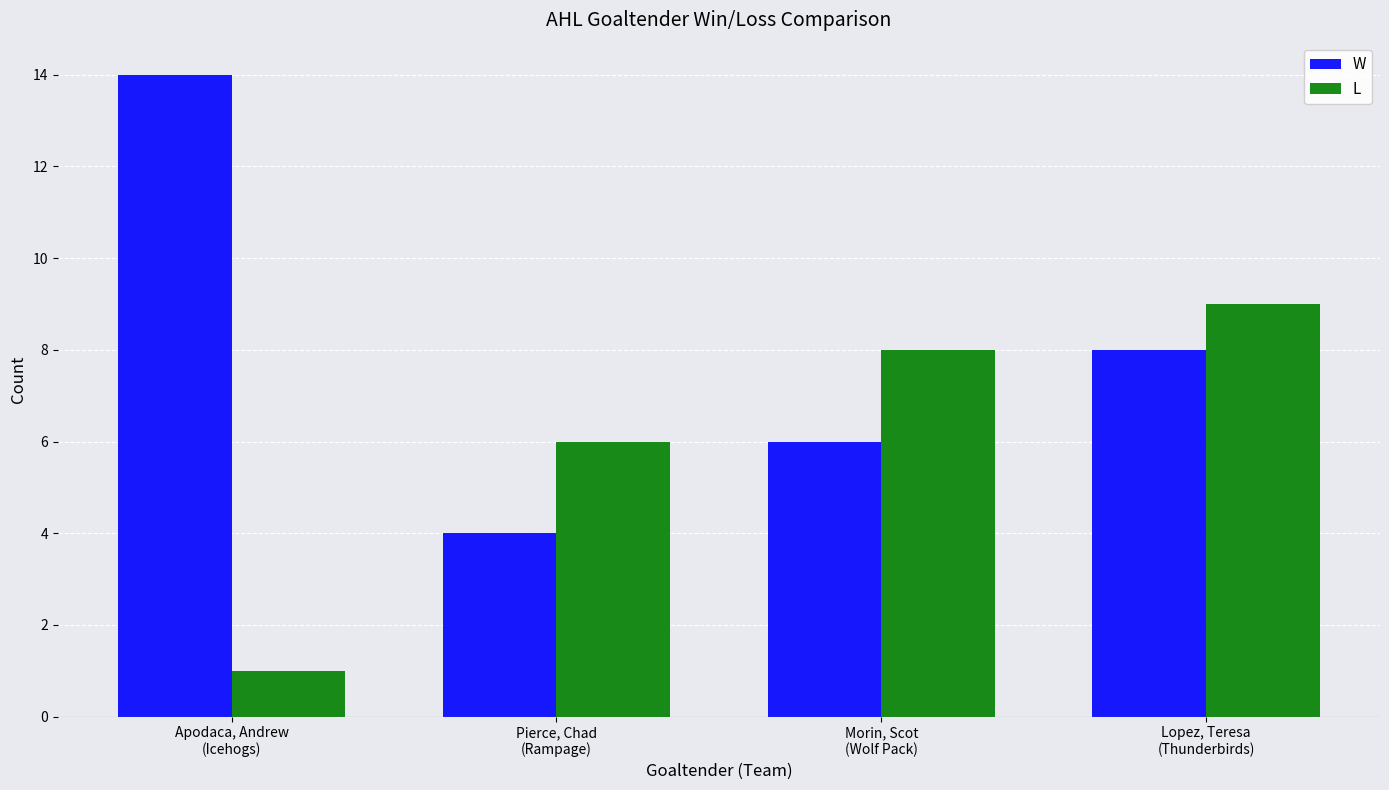

What is the difference between the maximum and minimum values in the L series?

8